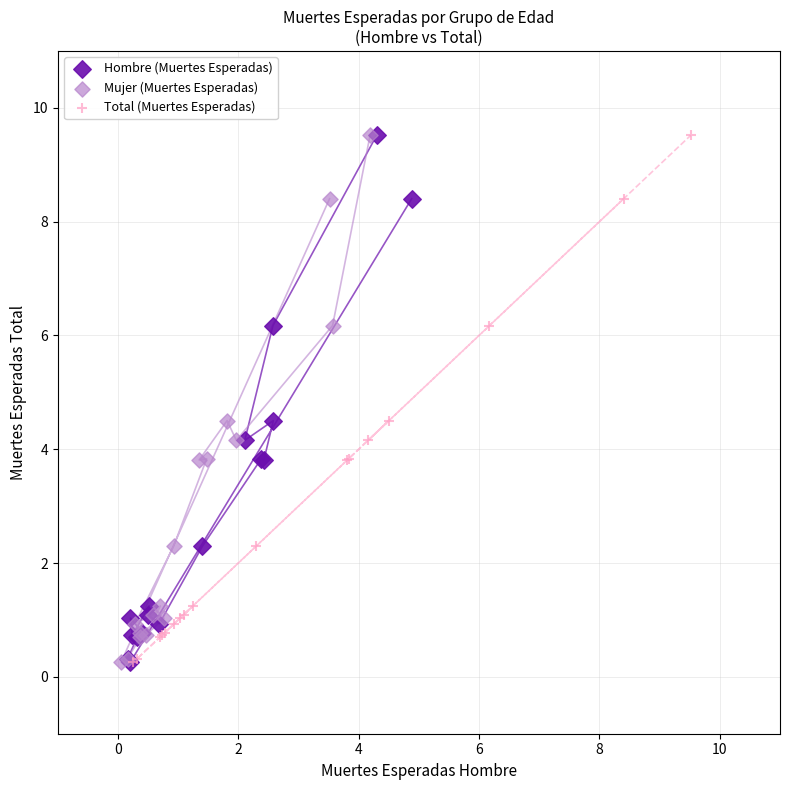

What are all the series names shown in the legend?

Hombre (Muertes Esperadas), Mujer (Muertes Esperadas), Total (Muertes Esperadas)